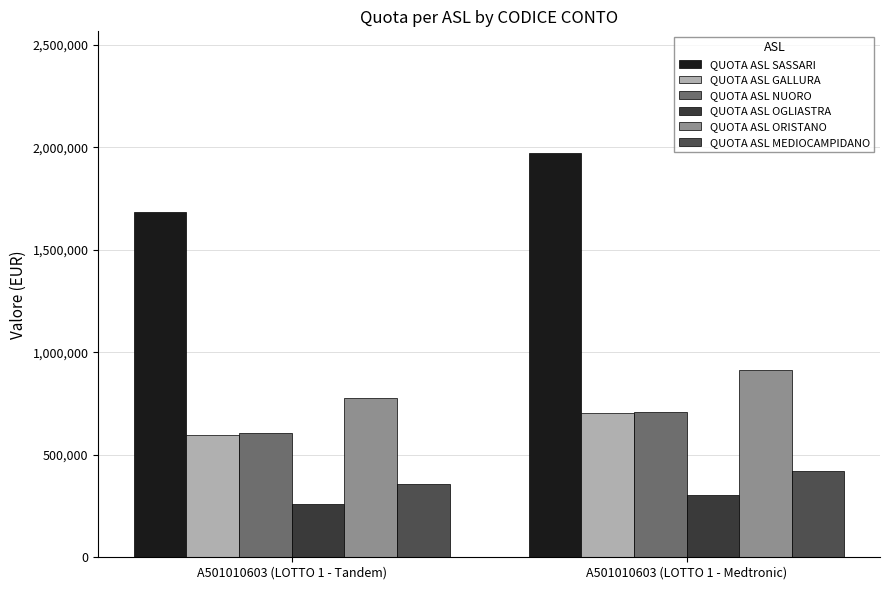

Reading left to right, extract all data points from this chart.

QUOTA ASL SASSARI: 1684480	1974000
QUOTA ASL GALLURA: 599040	702000
QUOTA ASL NUORO: 604160	708000
QUOTA ASL OGLIASTRA: 261120	306000
QUOTA ASL ORISTANO: 778240	912000
QUOTA ASL MEDIOCAMPIDANO: 358400	420000